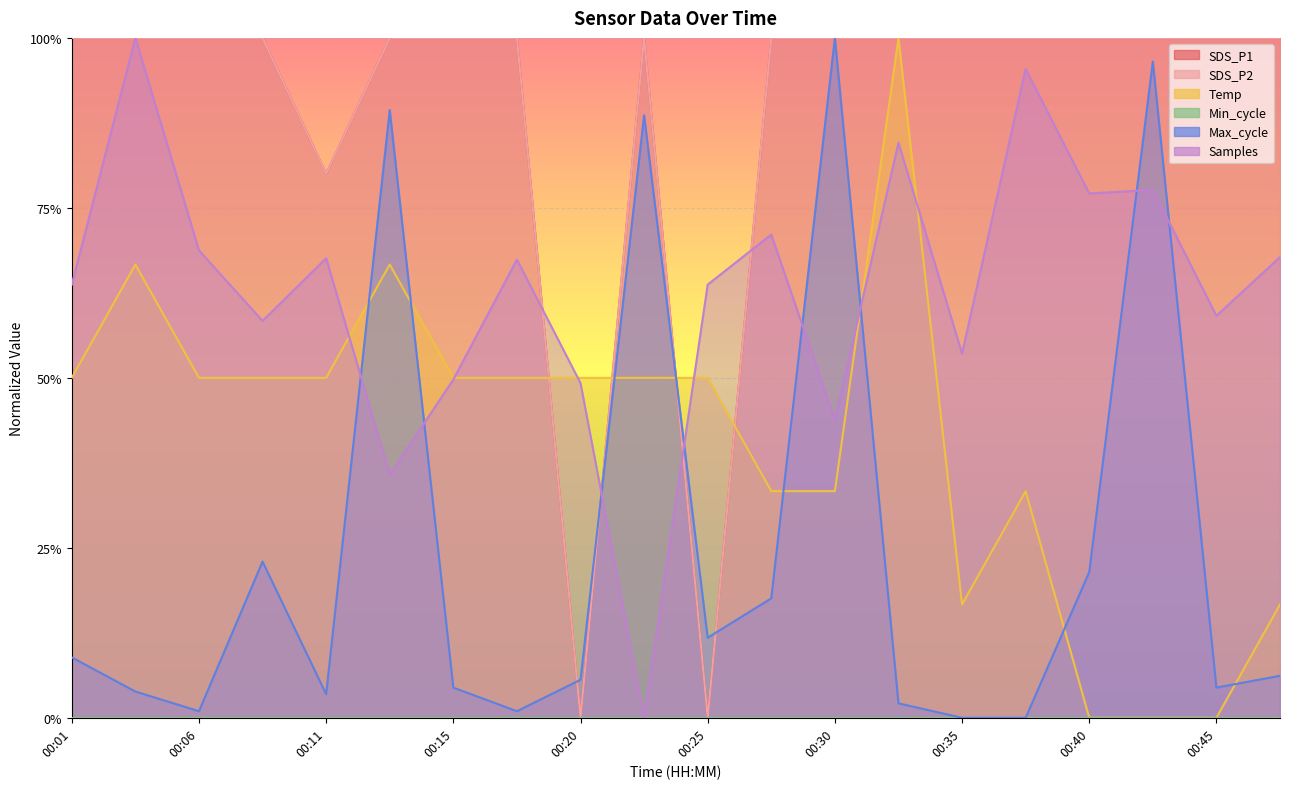

At how many categories does at least one series exceed 0?

20